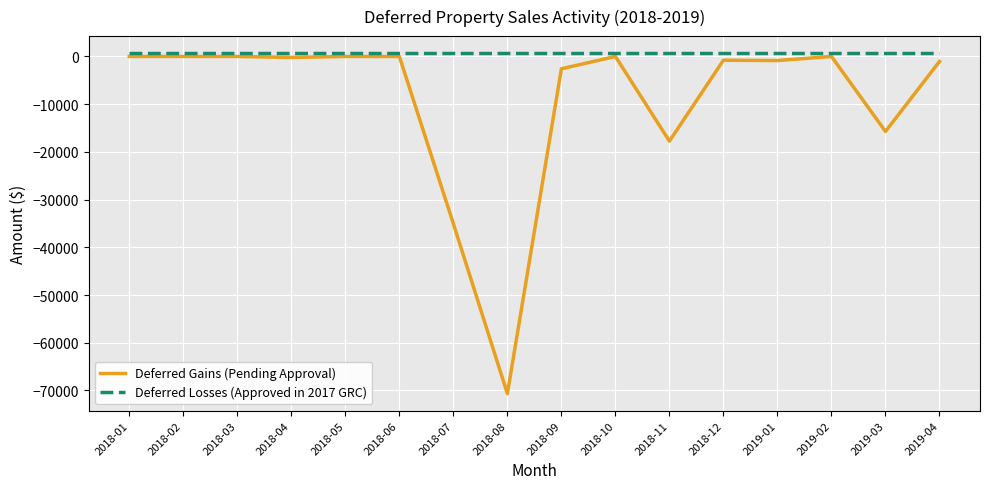

List the series in order of their overall mean, lowest first.

Deferred Gains (Pending Approval), Deferred Losses (Approved in 2017 GRC)